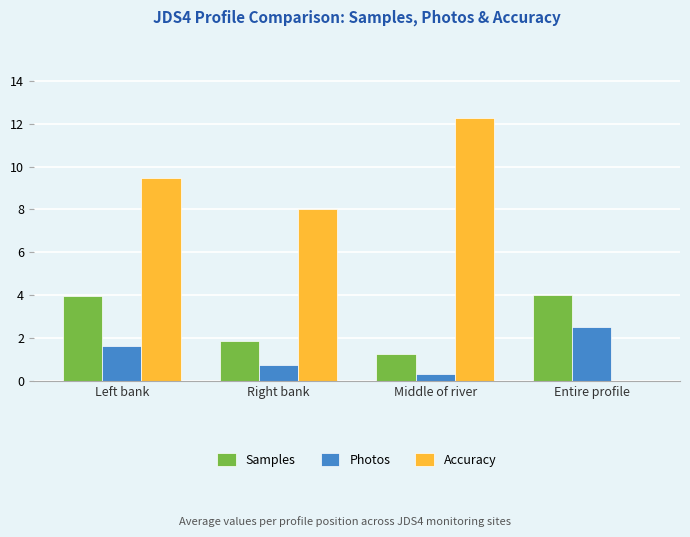

How many values in the Accuracy series exceed 9?

2